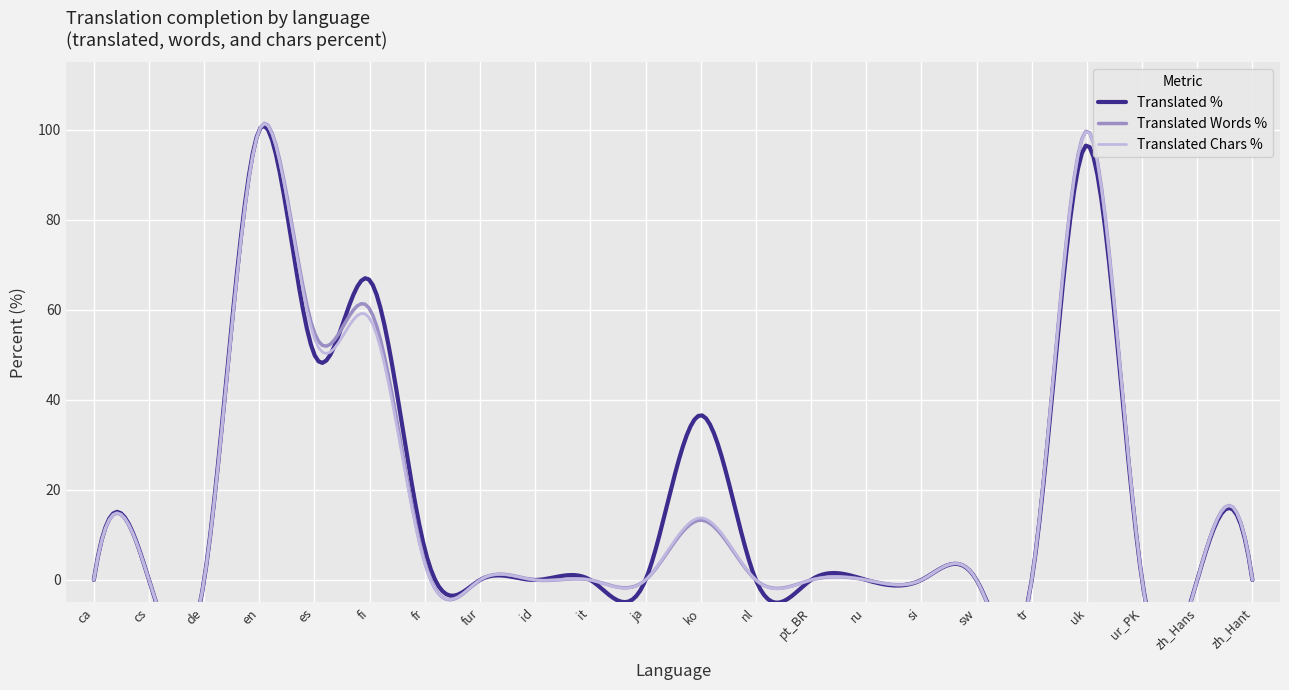

What is the label of the 1st point from the left?

ca